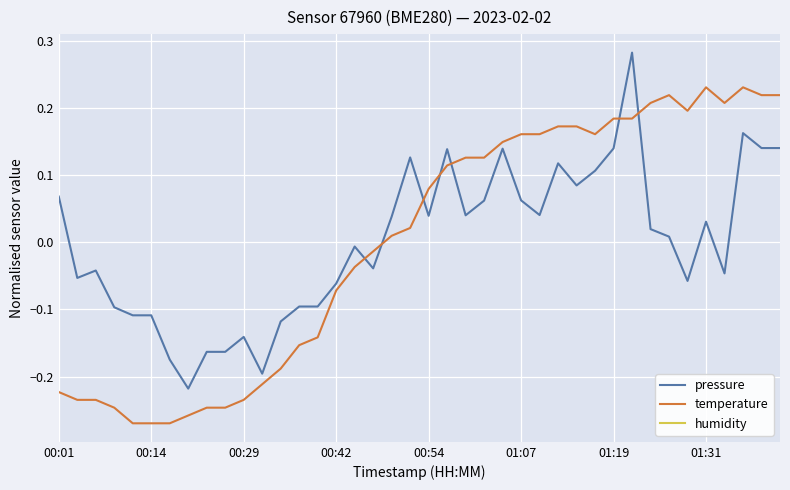

What is the difference between the second highest and second lowest values in the temperature series?

0.5